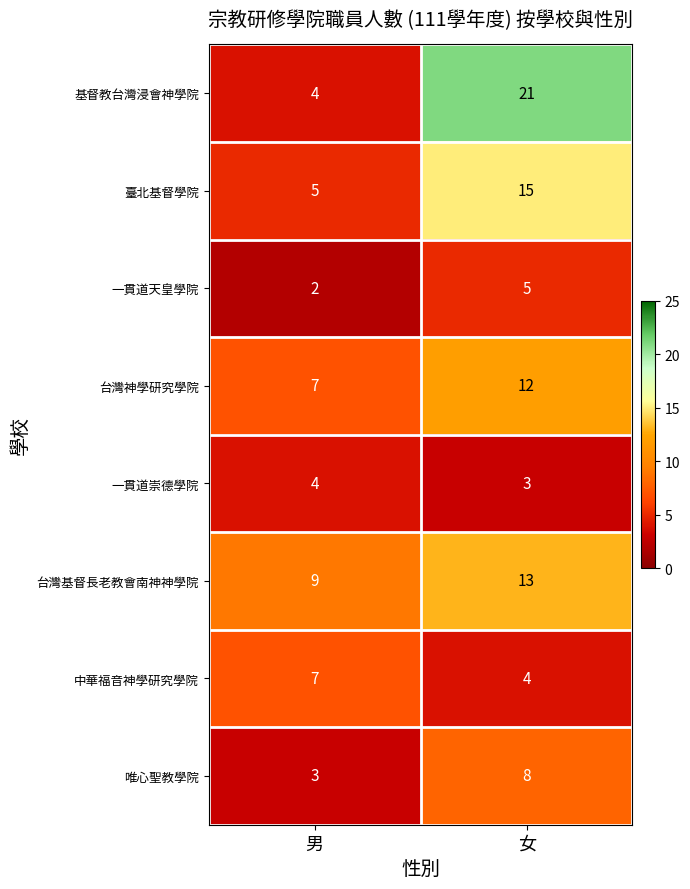

What is the total value across all series at 女?

81